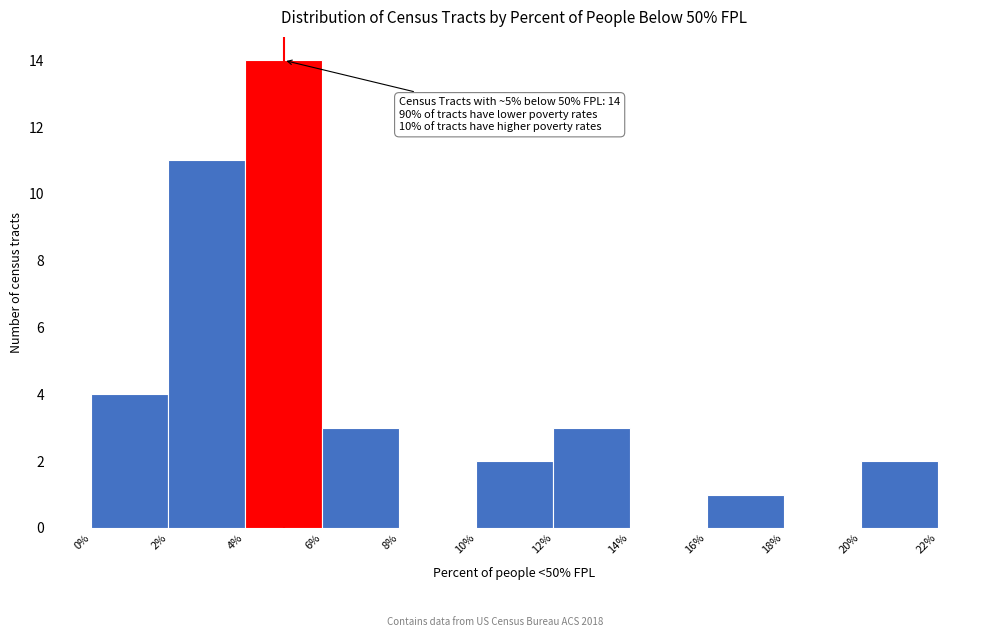

Over which range of the x-axis is the bar tallest?

4% to 6%